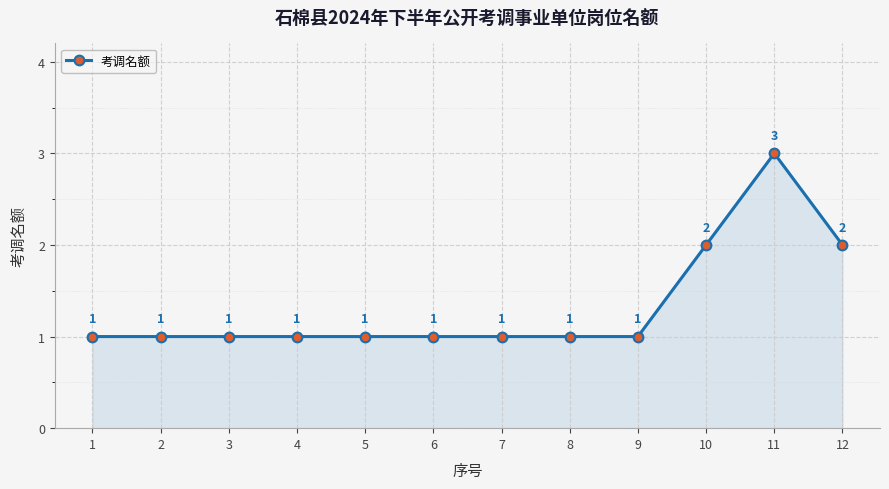

What is the sum of the values at 5 and 7?

2